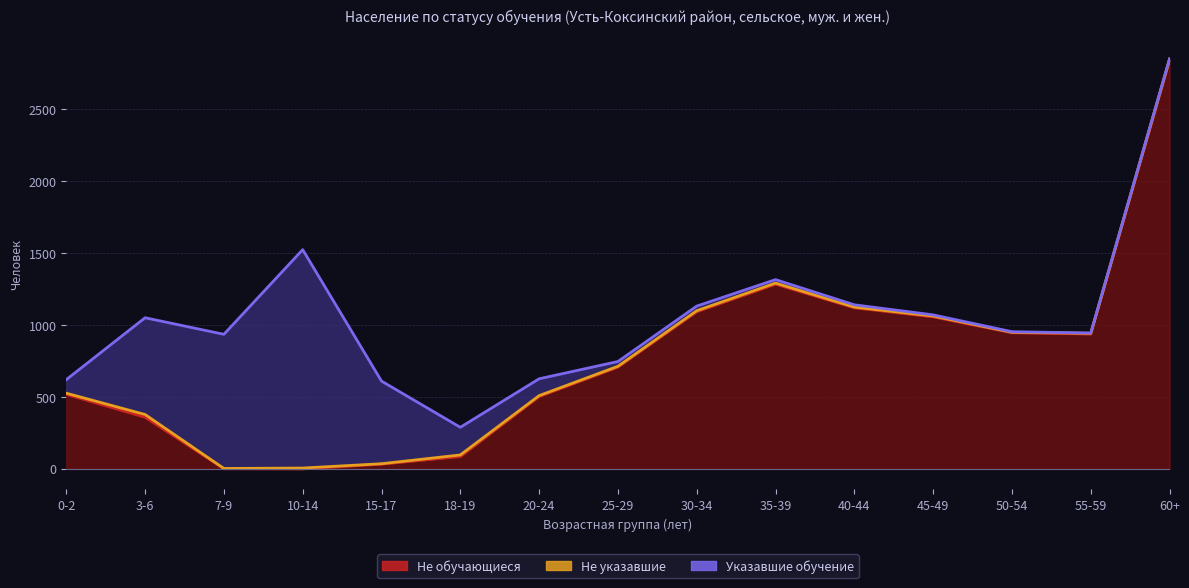

Rank the series by their maximum value, from lowest to highest.

Не указавшие, Указавшие обучение, Не обучающиеся